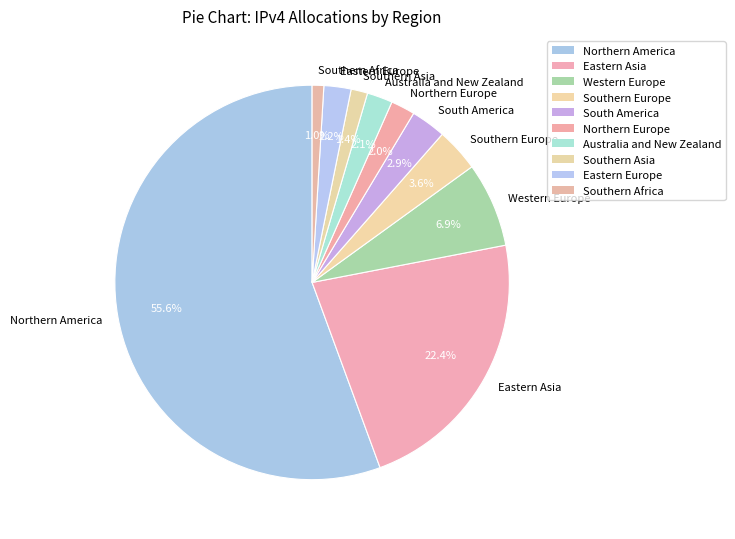

To the nearest percent, what is the average slice percentage?

10%